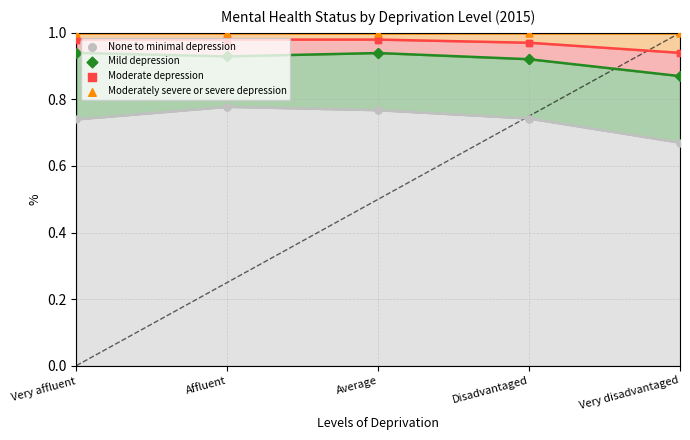

What is the total value across all series at Very affluent?

3.7